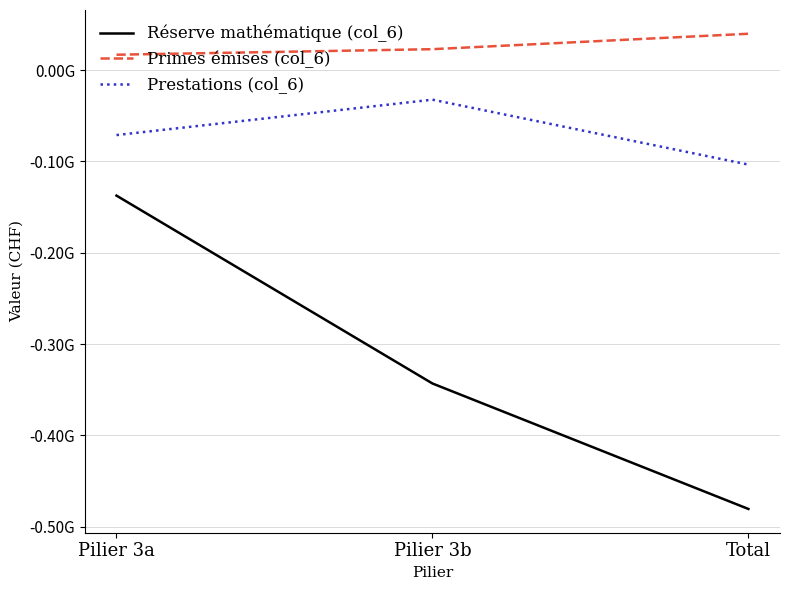

What is the approximate value of Primes émises (col_6) at Pilier 3b, to the nearest 100?

22956900